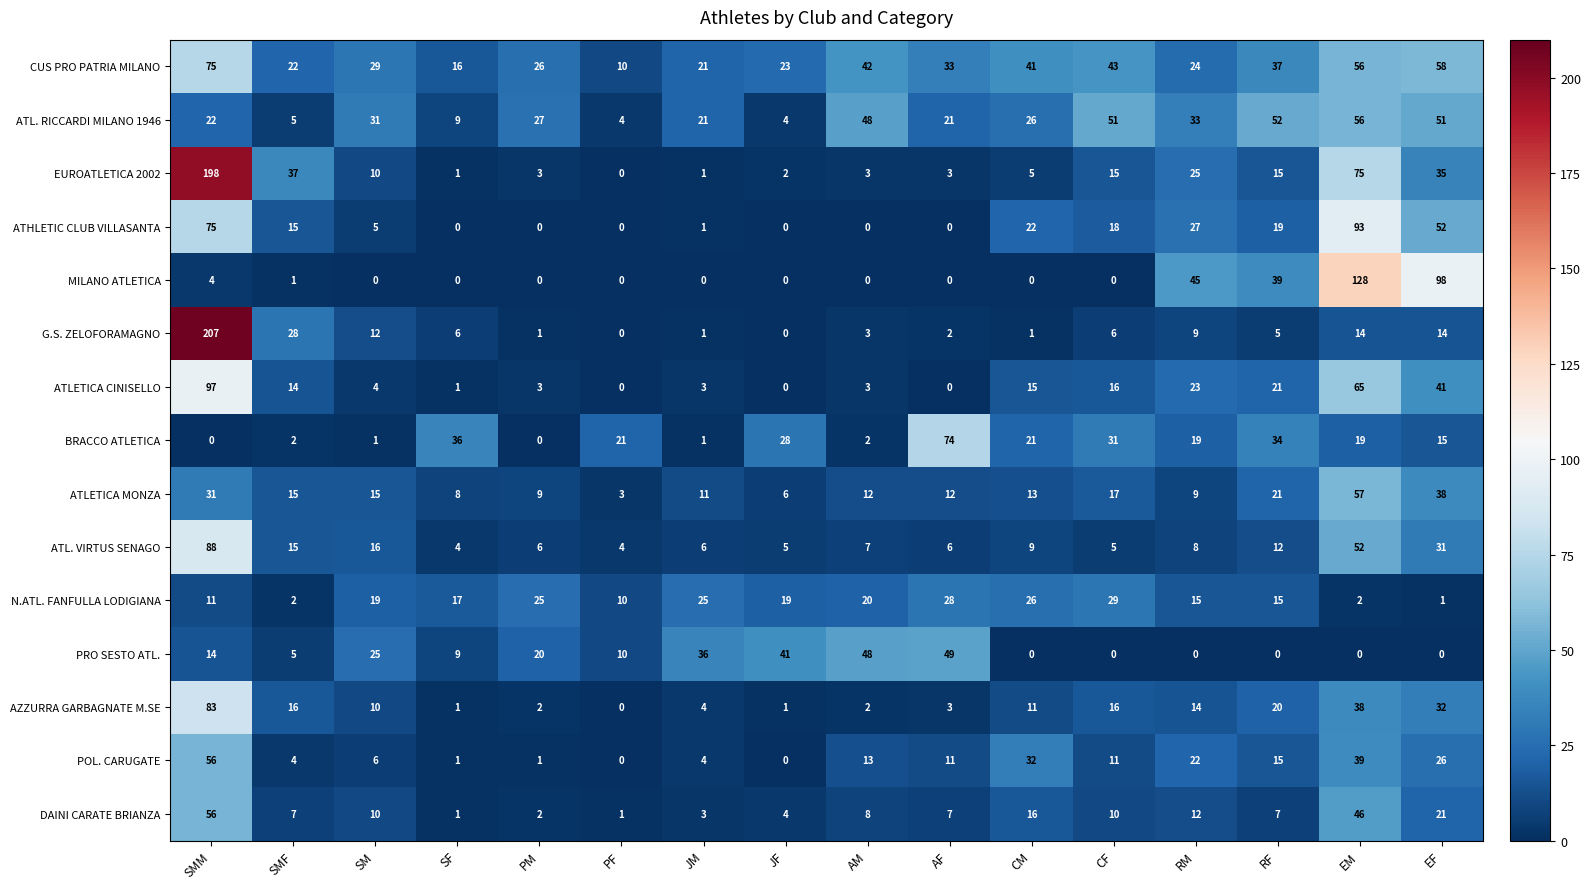

The DAINI CARATE BRIANZA series shows 14 at EF. True or false?

False